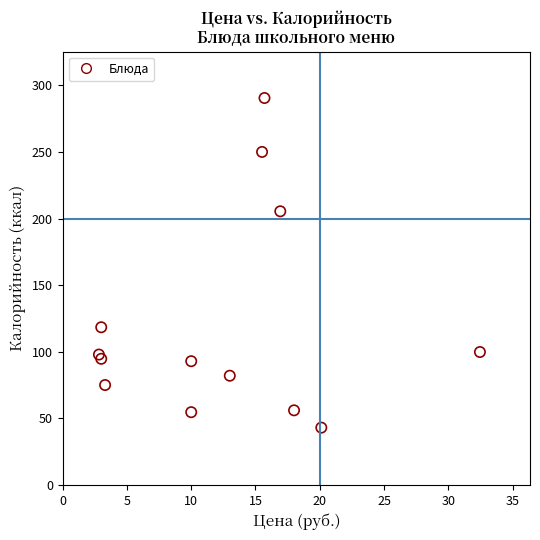

What Y value in the scatter plot is closest to 166?

205.5